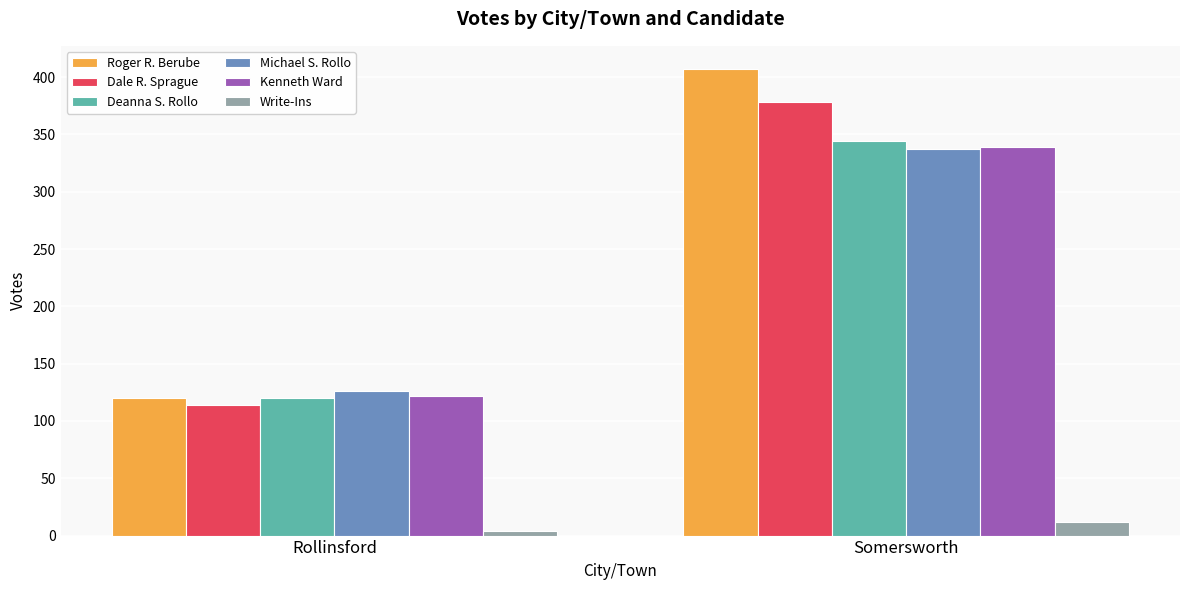

Is it true that Write-Ins equals 12 at Somersworth?

True